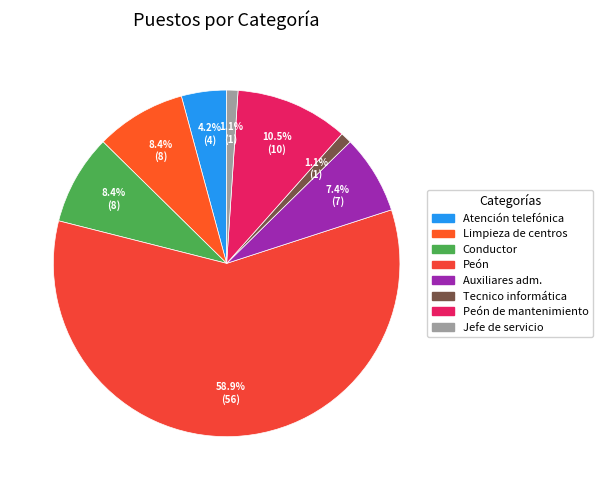

What is the largest slice in the pie chart?

Peón